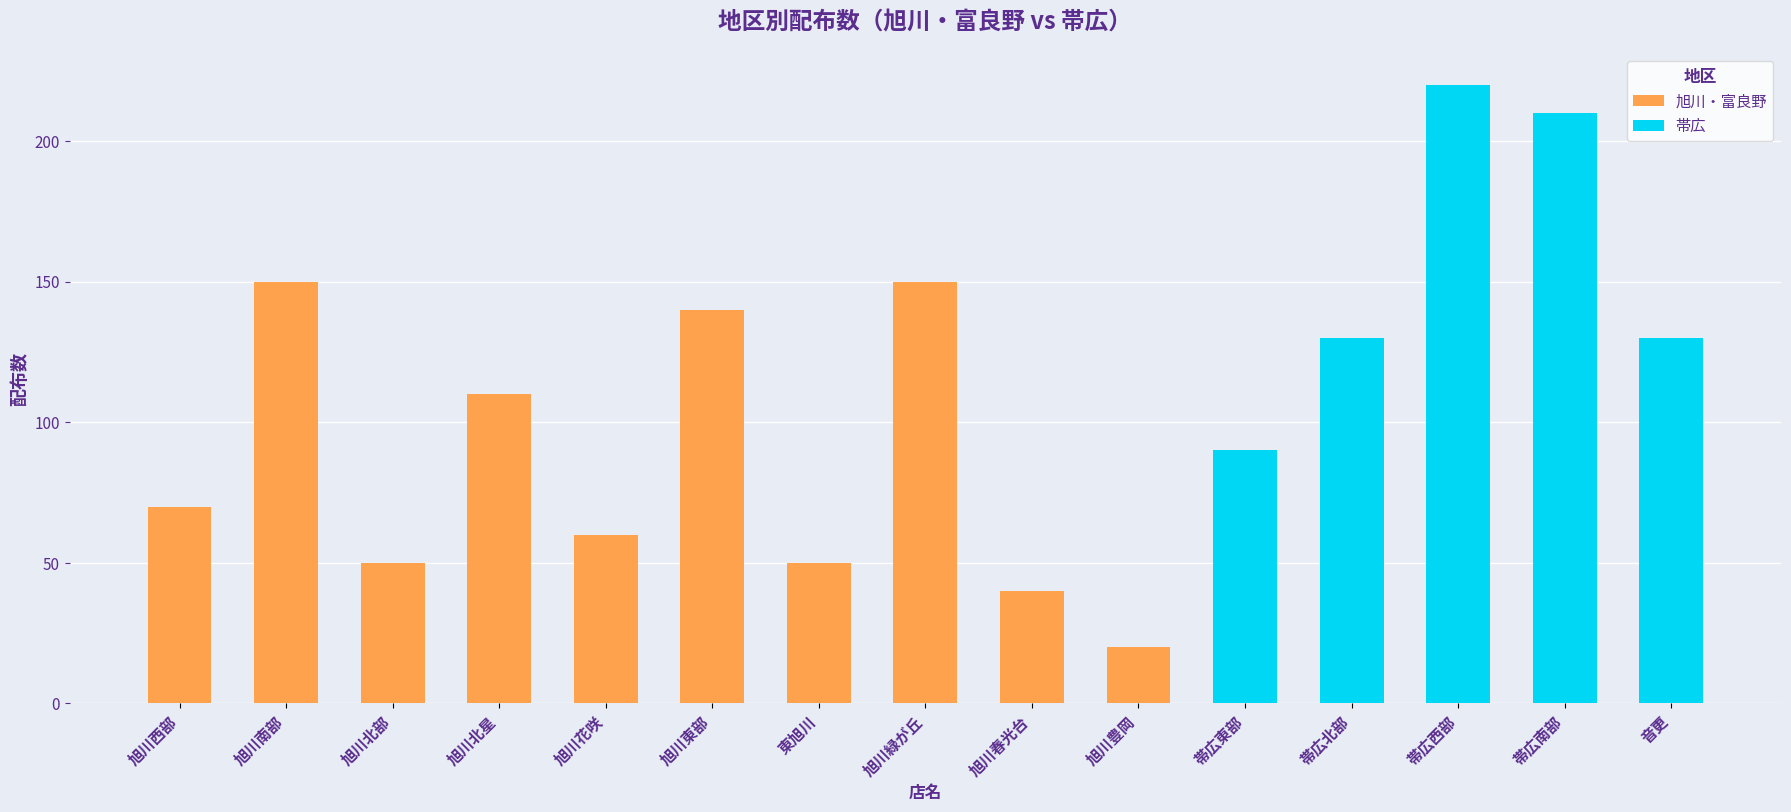

True or false: 帯広 has a value of 125 at 旭川春光台.

False